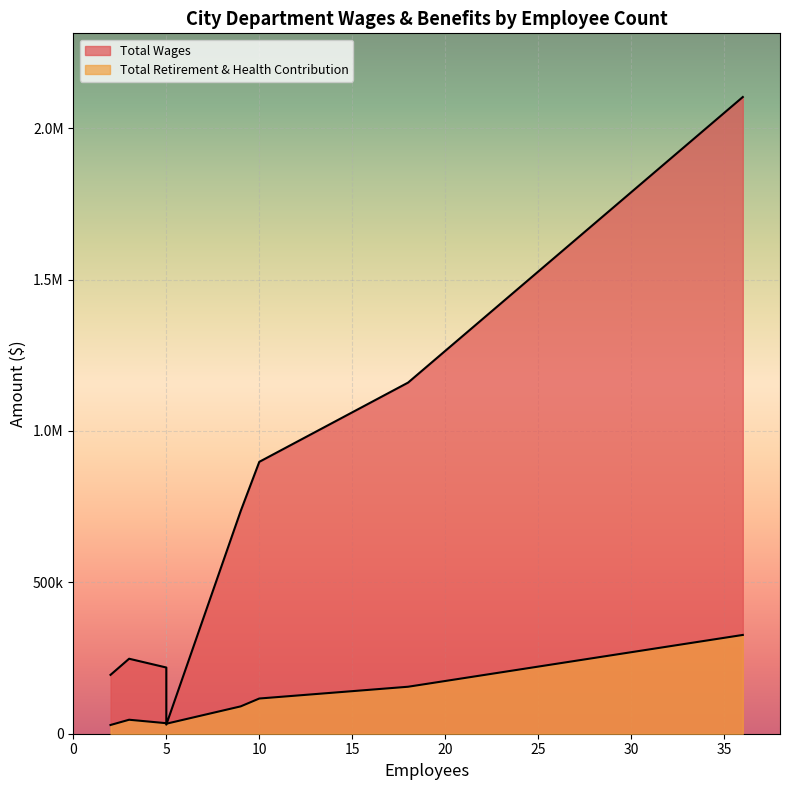

List the labels in order of Total Retirement & Health Contribution value, smallest first.

2, 5, 5, 3, 9, 10, 18, 36